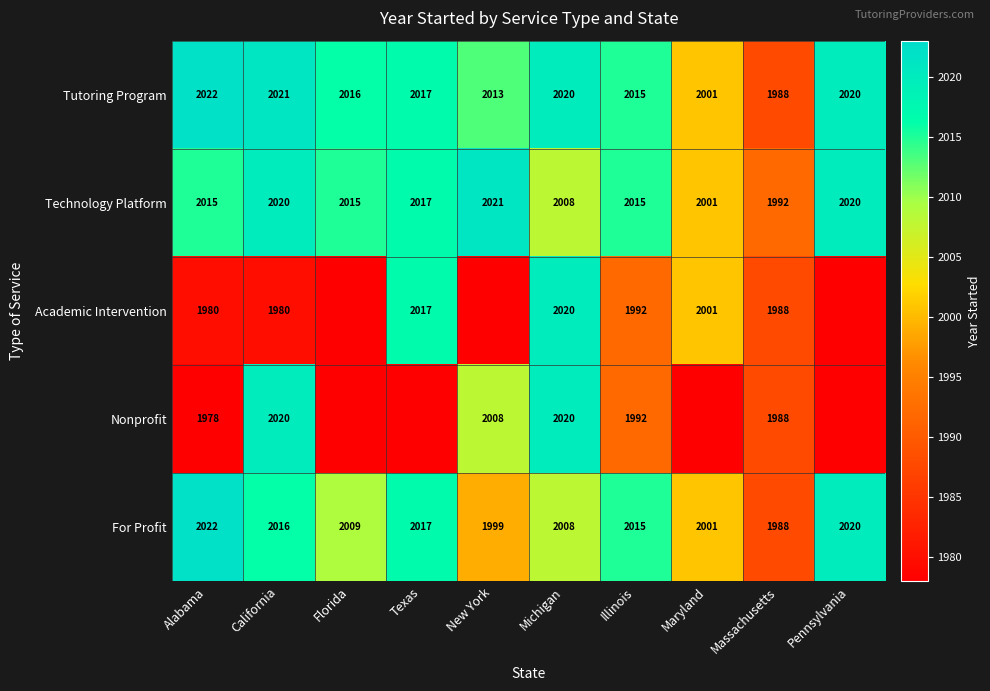

At which category is the sum across all series the highest?

Michigan